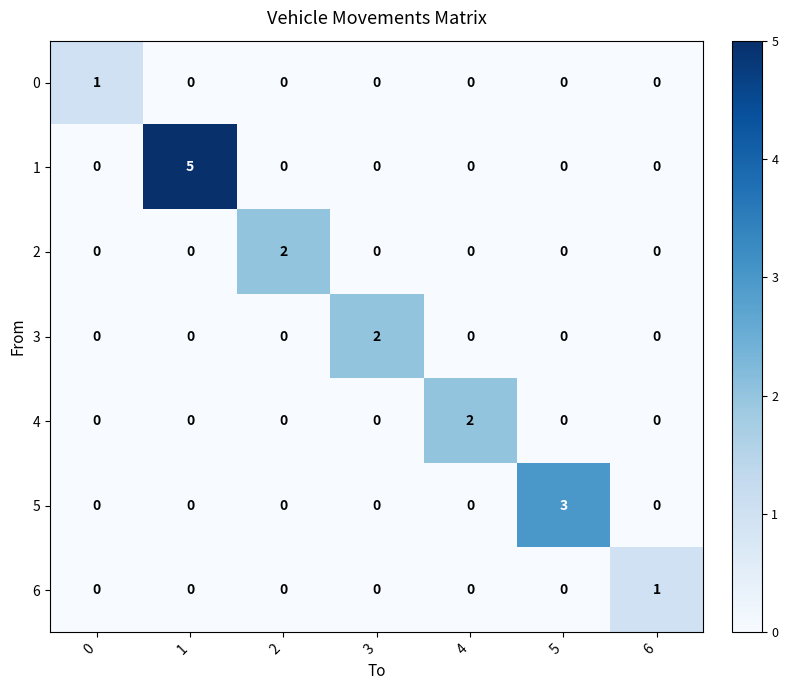

Count the 6 values in the range 0 to 1.

7